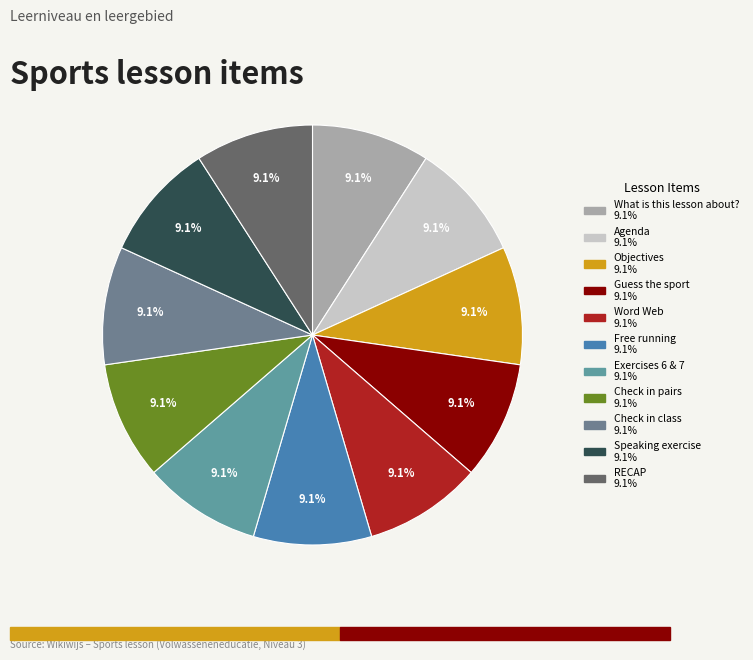

To the nearest percent, what is the combined percentage of Check in pairs and Exercises 6 & 7?

18%